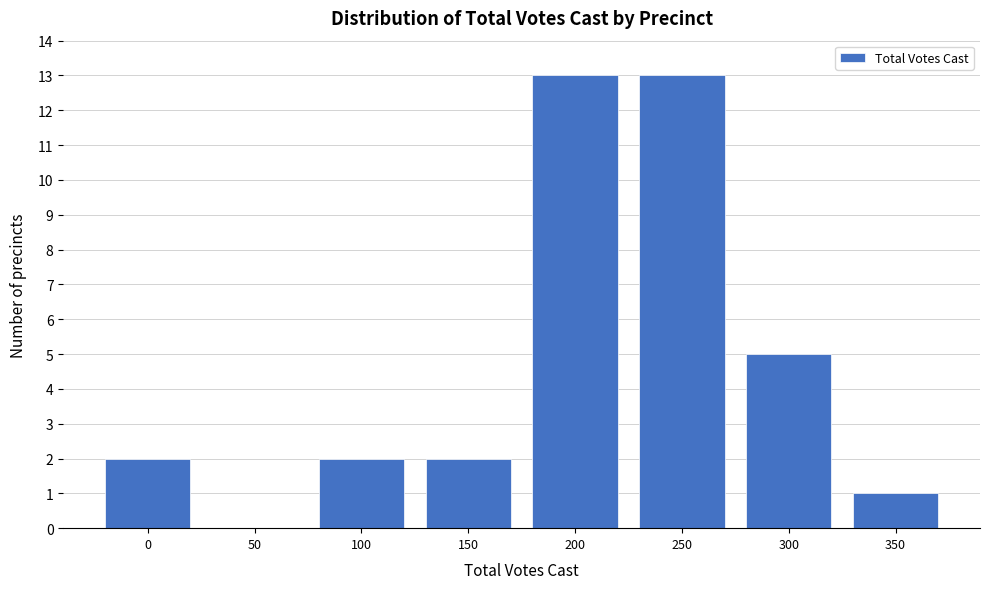

Reading left to right, list all the values displayed in this chart.

0=2	50=0	100=2	150=2	200=13	250=13	300=5	350=1